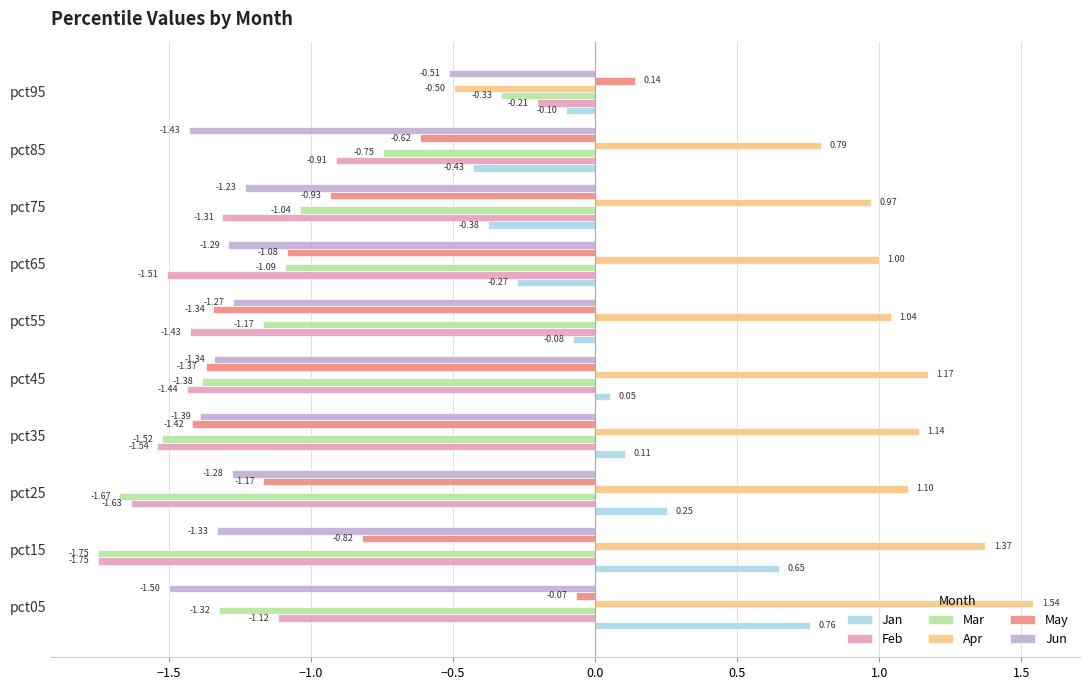

At which category is the sum across all series the highest?

pct95